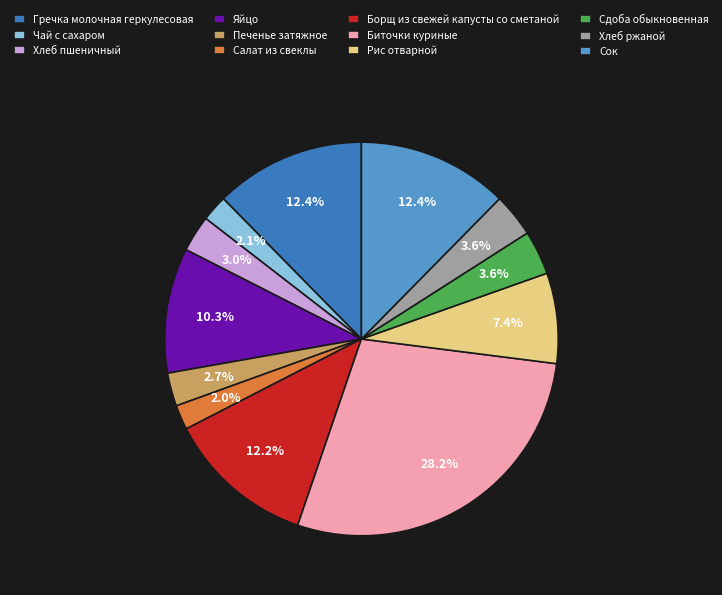

Approximately how many times larger is the value at Сдоба обыкновенная compared to Хлеб пшеничный?

1.2